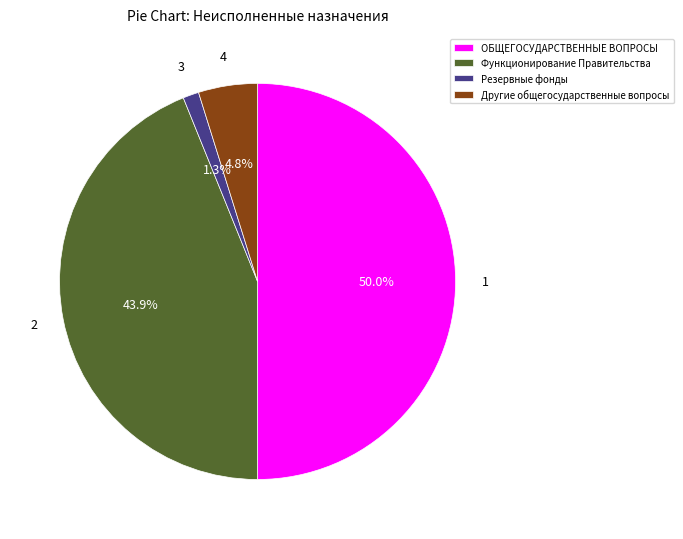

What portion of the pie excludes Функционирование Правительства?

56.1%